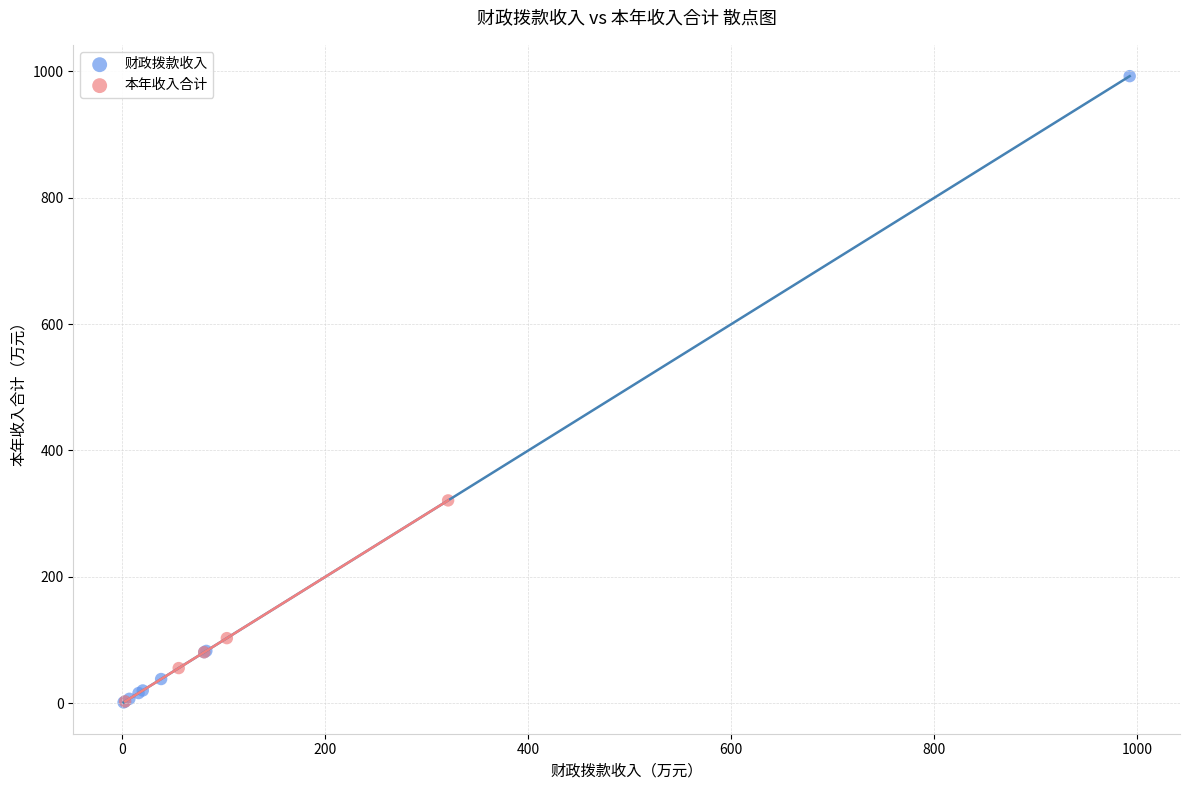

Which series has the widest spread of Y values?

财政拨款收入